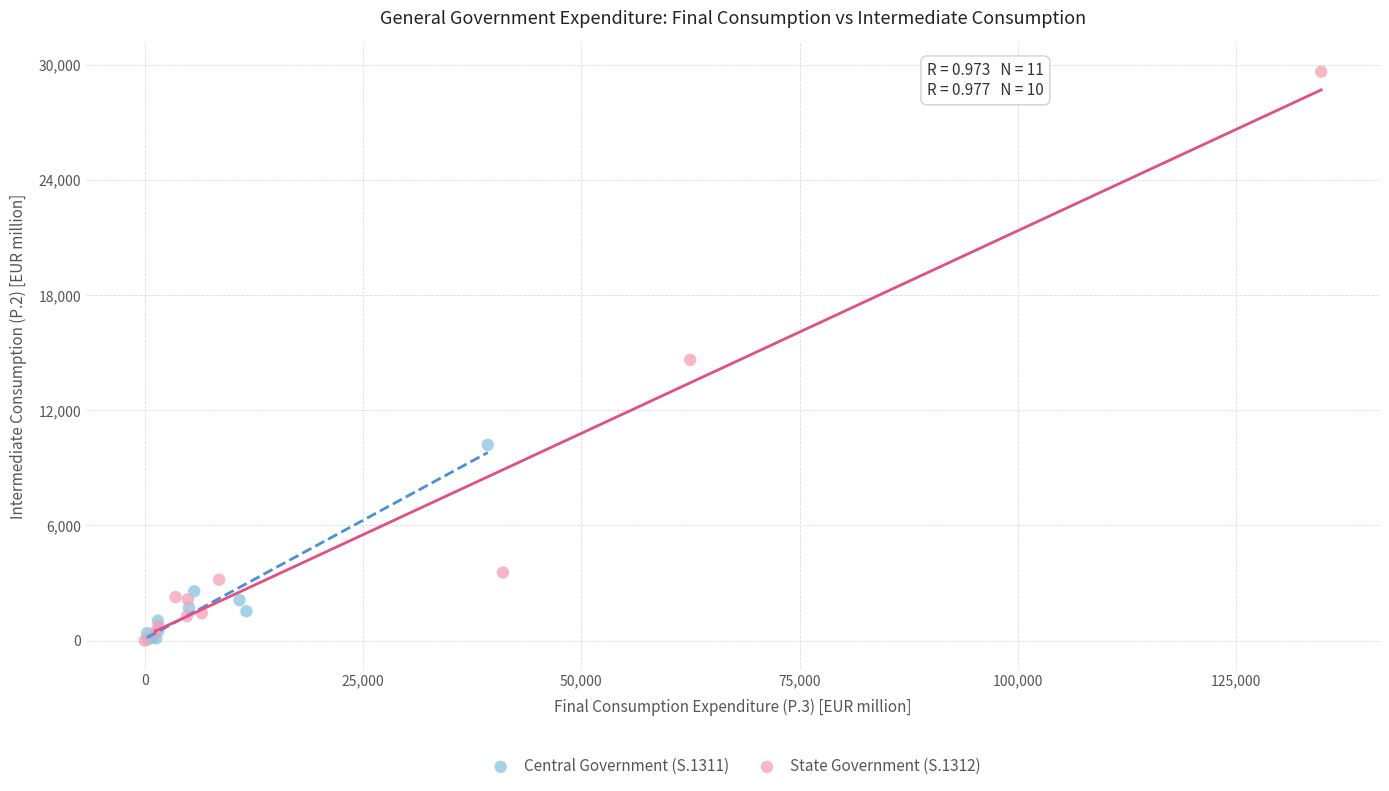

Which series reaches the maximum Y coordinate?

State Government (S.1312)